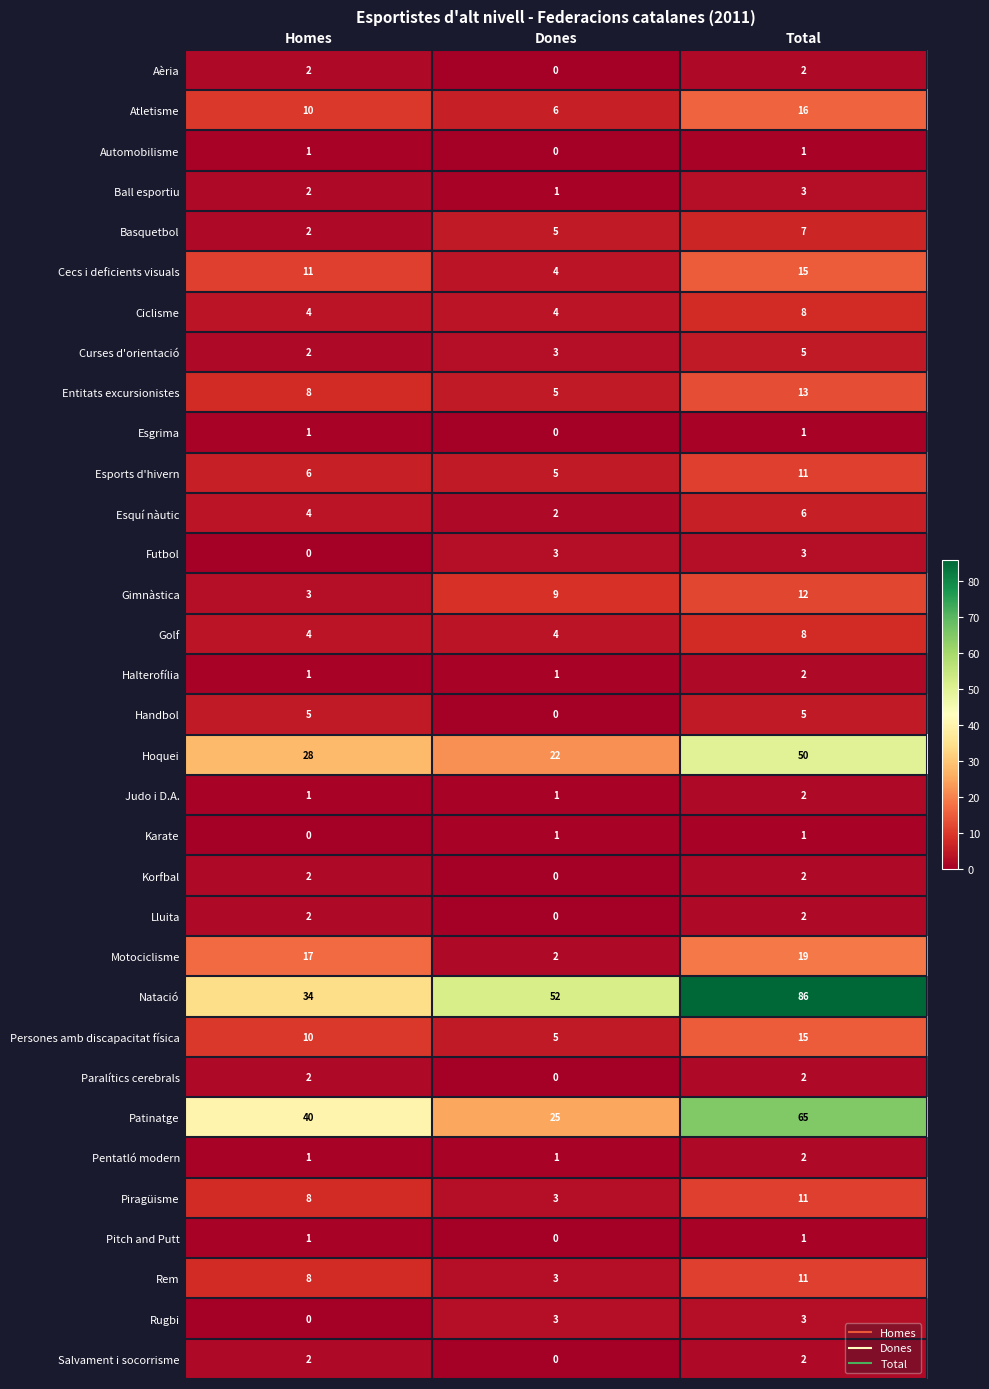

Where is Automobilisme nearest to the value 0?

Dones